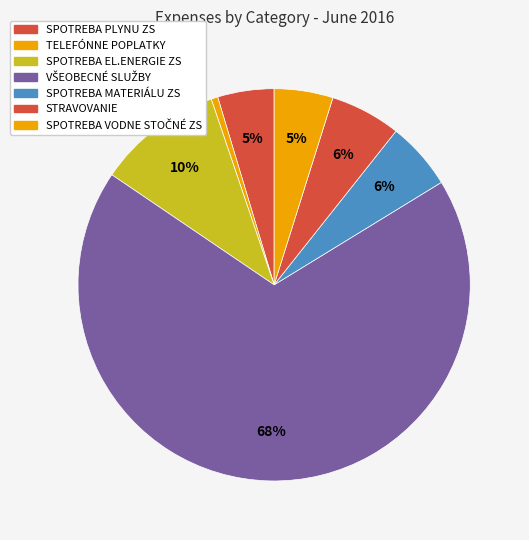

What is the largest slice in the pie chart?

VŠEOBECNÉ SLUŽBY